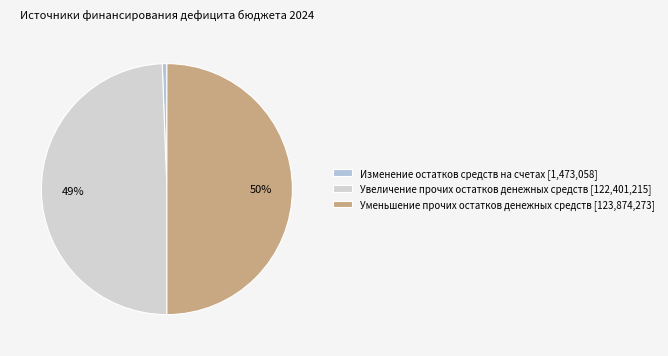

How many slices are in this pie chart?

3